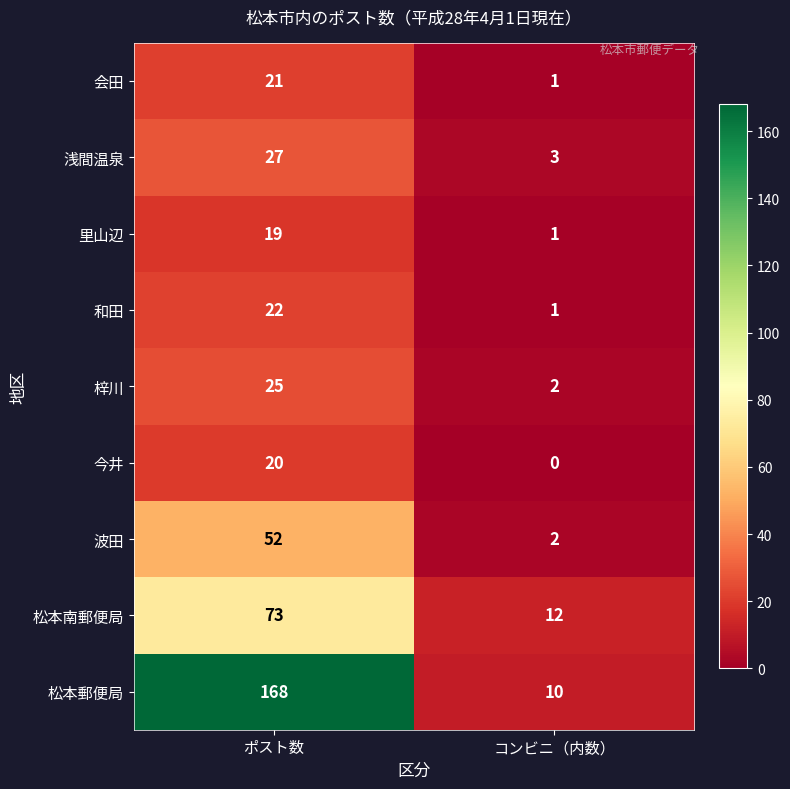

The value of 今井 at コンビニ（内数） is 0. True or false?

True